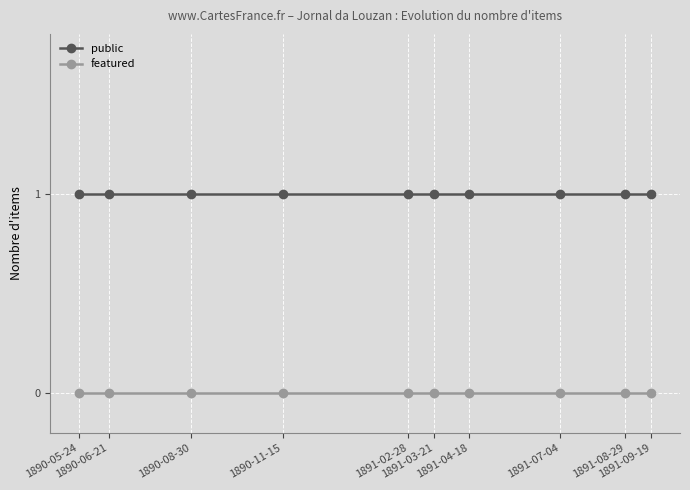

What is the greatest value displayed?

1